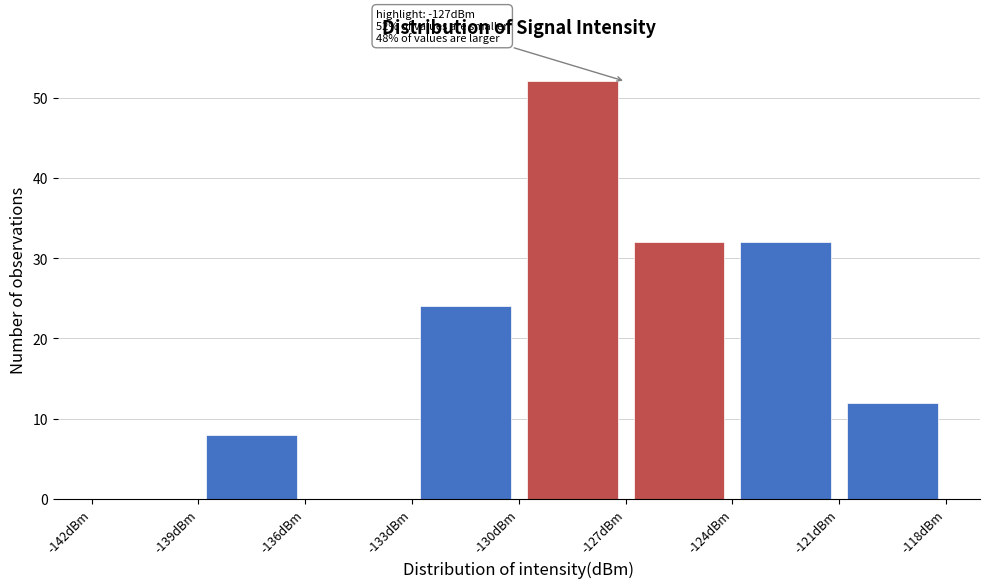

Over which range of the x-axis is the bar tallest?

-130 to -127